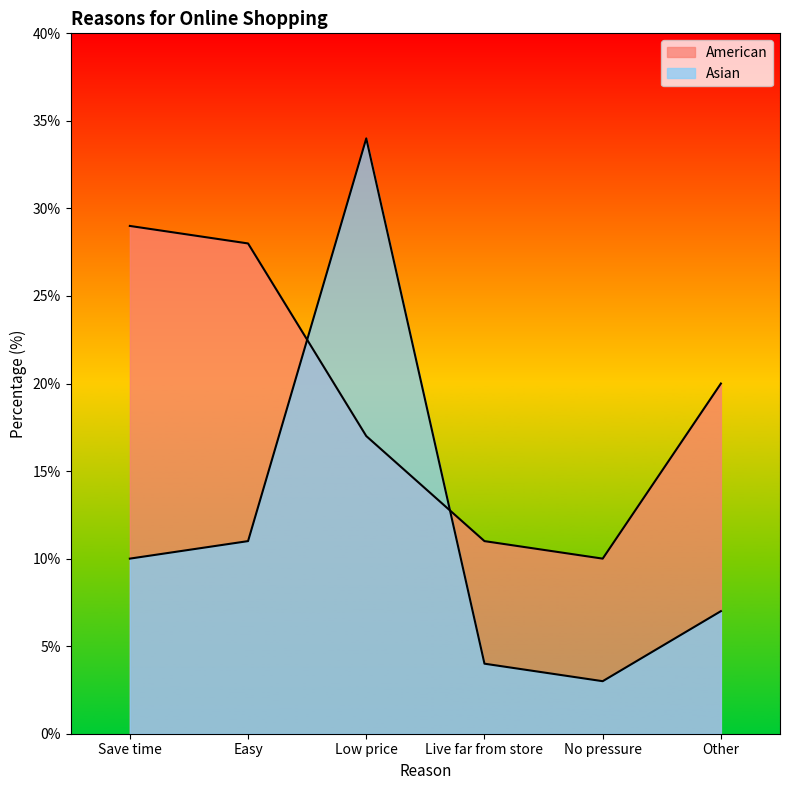

True or false: American and Asian cross at least once.

True